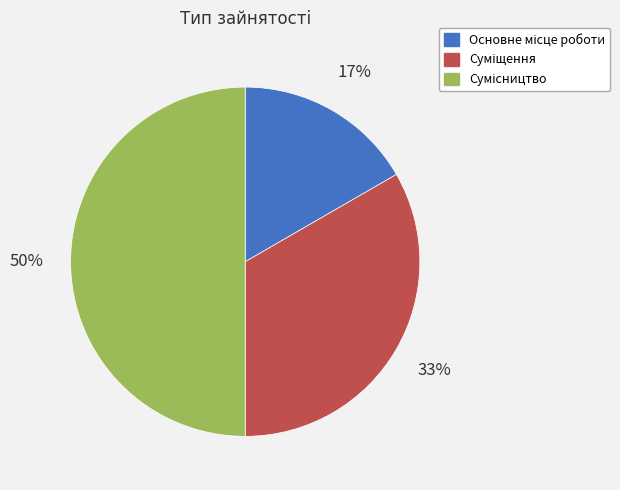

To the nearest percent, what is the difference between the largest and smallest slice percentages?

33%